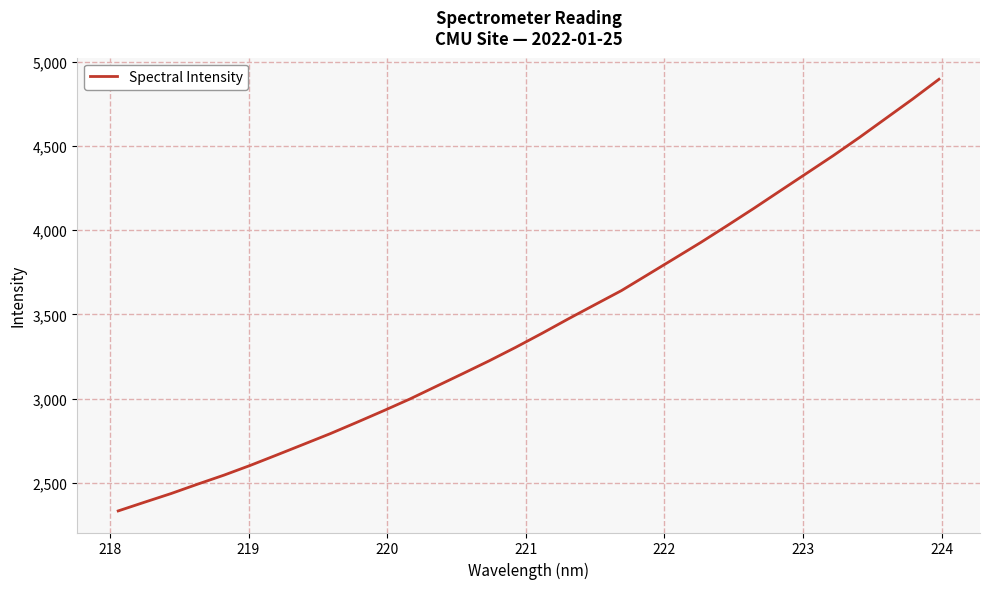

What is the smallest value displayed?

2332.4